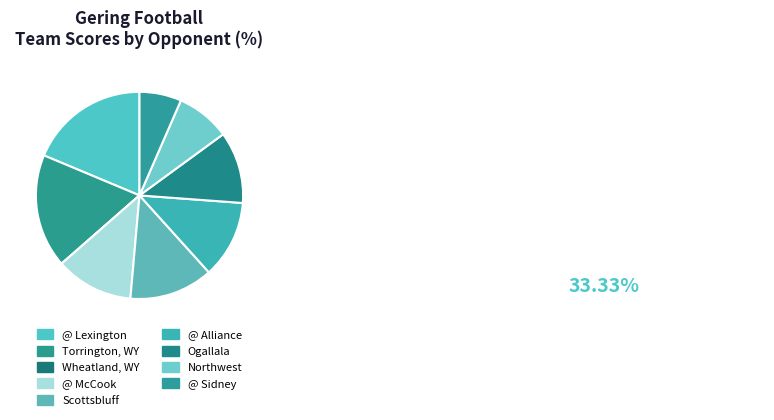

How much of the chart is everything except Scottsbluff?

86.9%